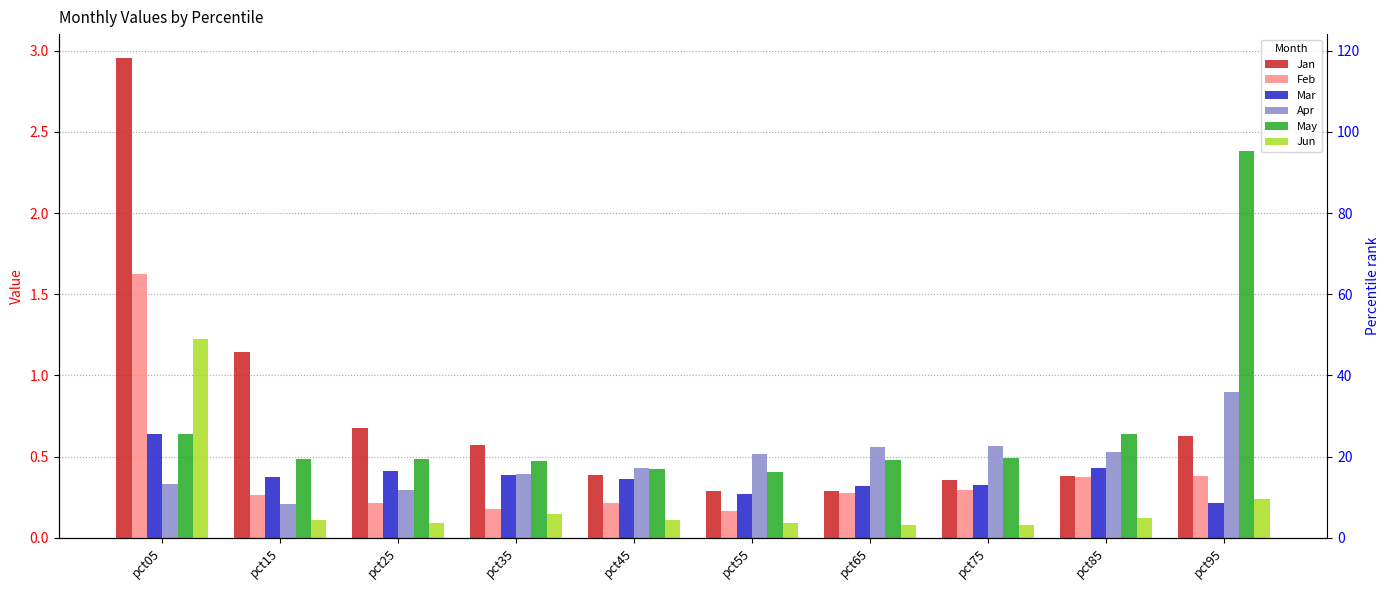

Which series has the widest spread of values?

Jan